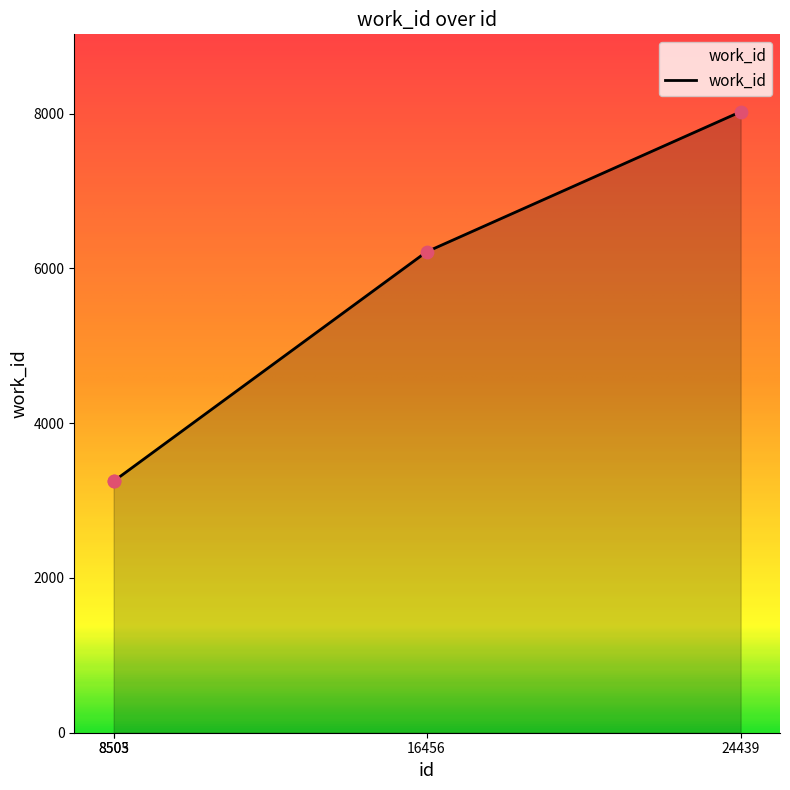

What is the change in value from 8505 to 16456?

+2963